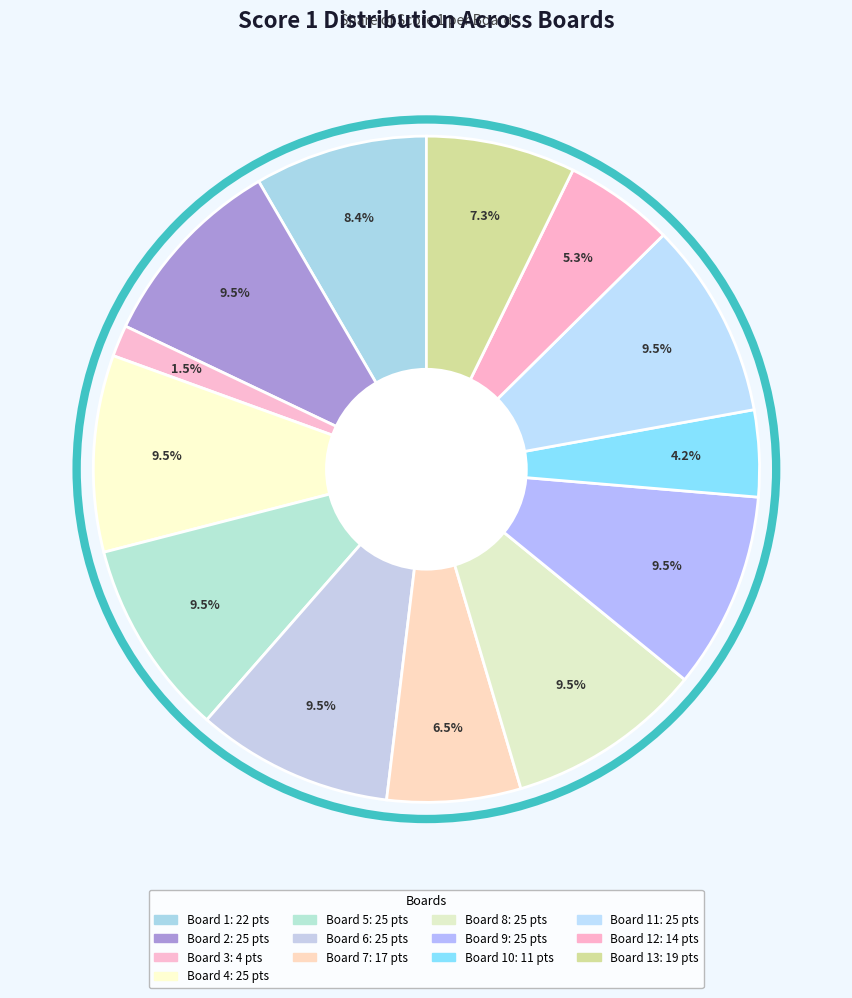

Rank the categories by value from highest to lowest.

Board 2, Board 4, Board 5, Board 6, Board 8, Board 9, Board 11, Board 1, Board 13, Board 7, Board 12, Board 10, Board 3